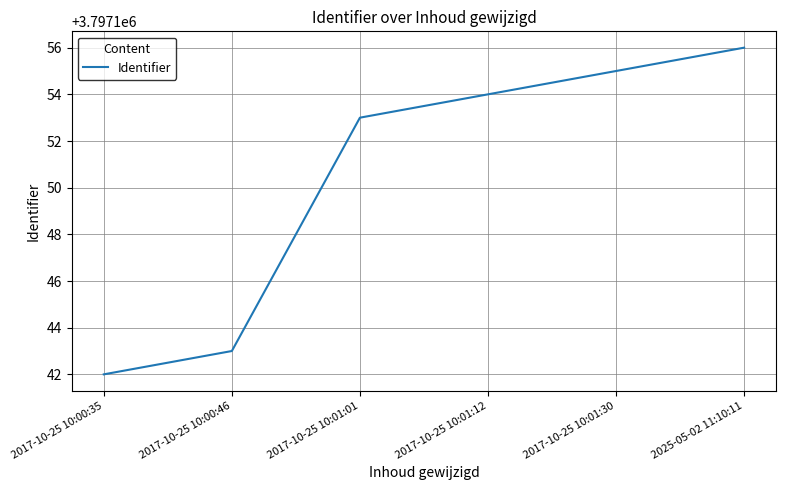

Is it true that the value at 2017-10-25 10:00:35 is 3797142?

True